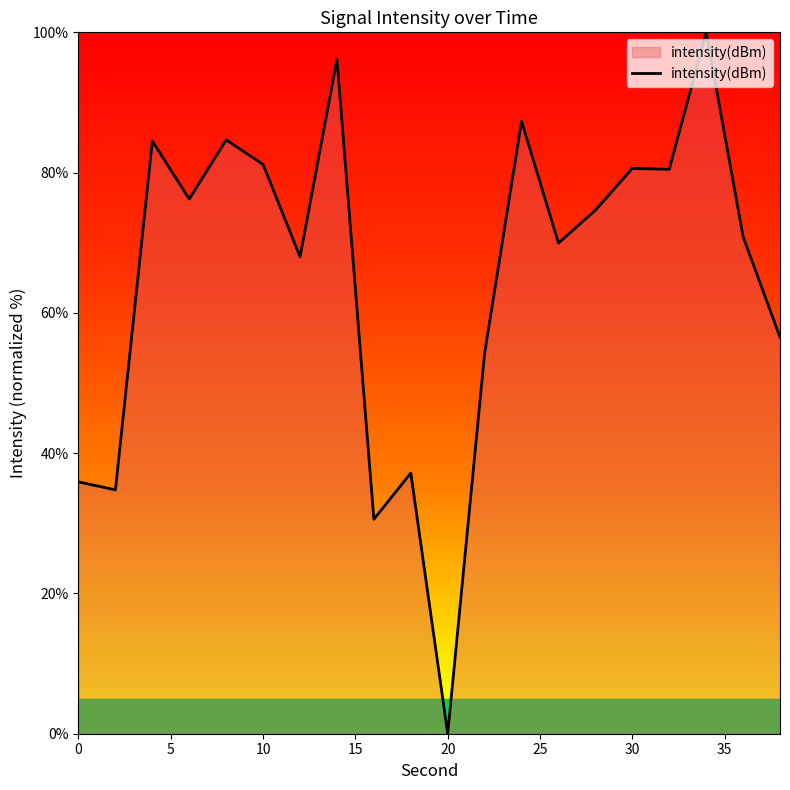

What is the maximum value shown in the chart?

100.0